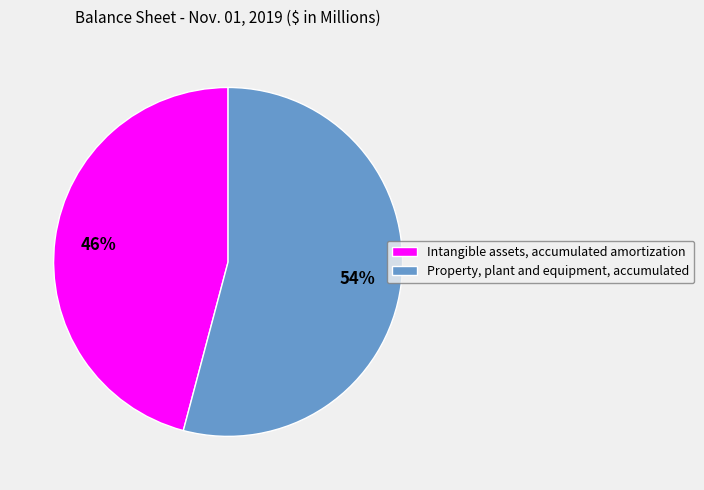

To the nearest percent, what is the difference between the largest and smallest slice percentages?

8%